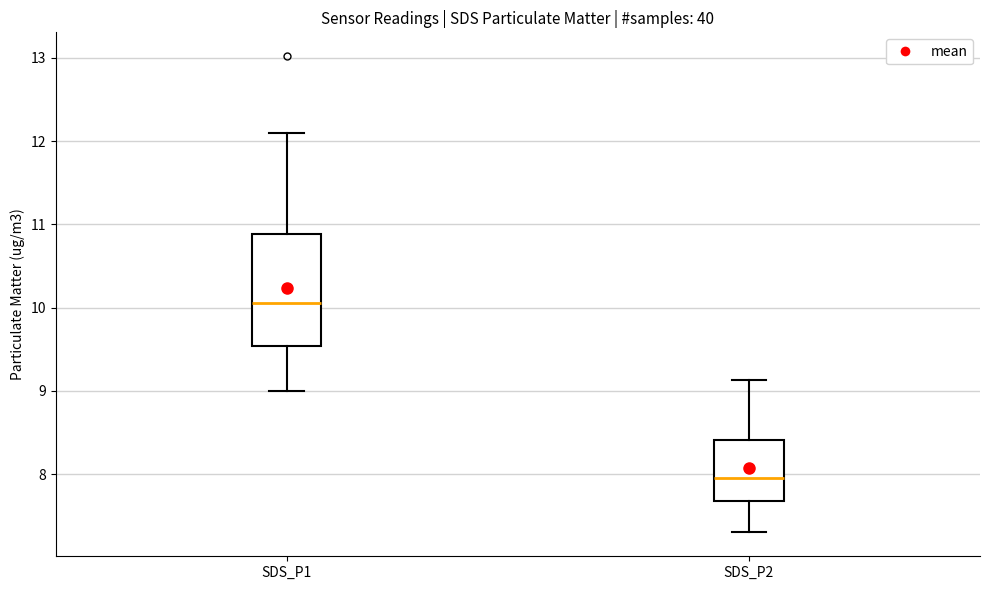

Which box is the tallest, from its lower edge to its upper edge?

SDS_P1